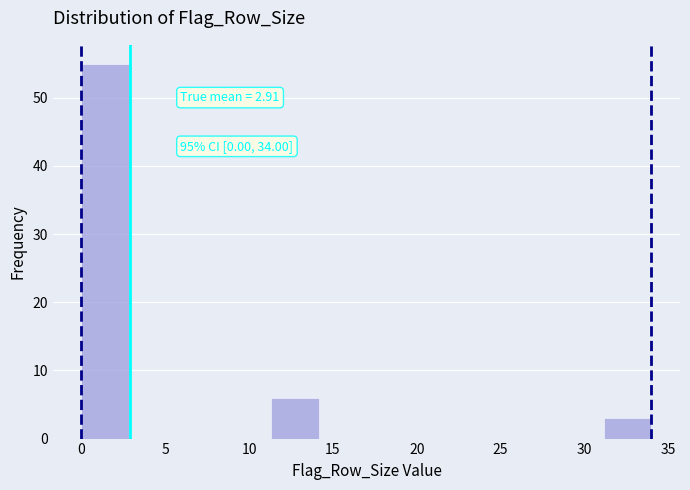

Which range on the x-axis has the tallest bar?

0.0 to 3.0